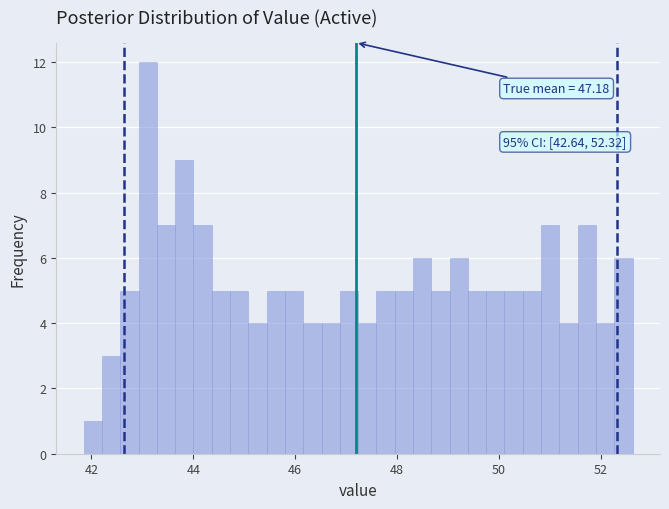

Around what value on the x-axis is the tallest bar? Give the approximate position of its centre, as read against the axis.

43.2